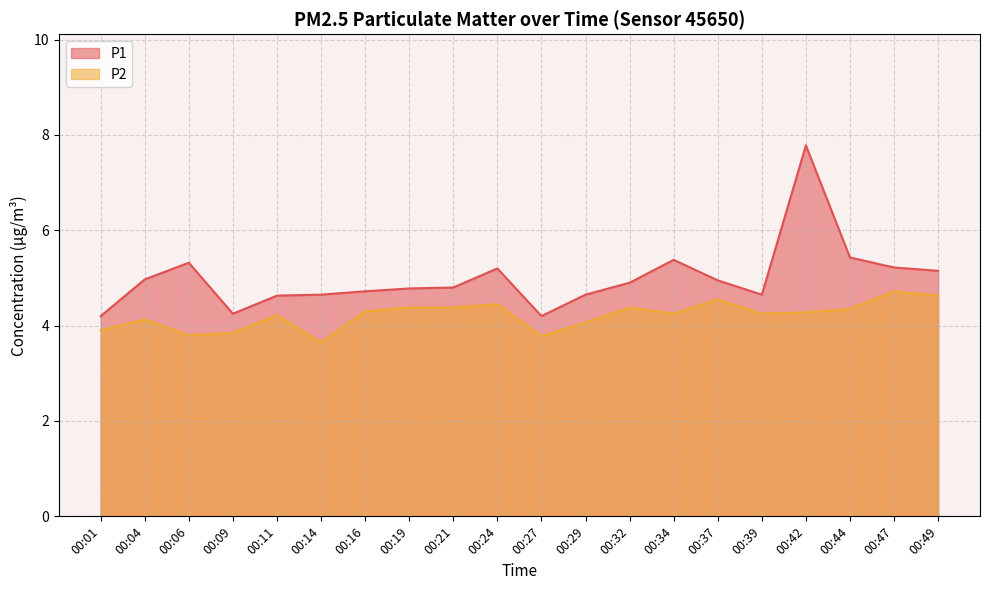

True or false: P1 and P2 intersect in this chart.

False